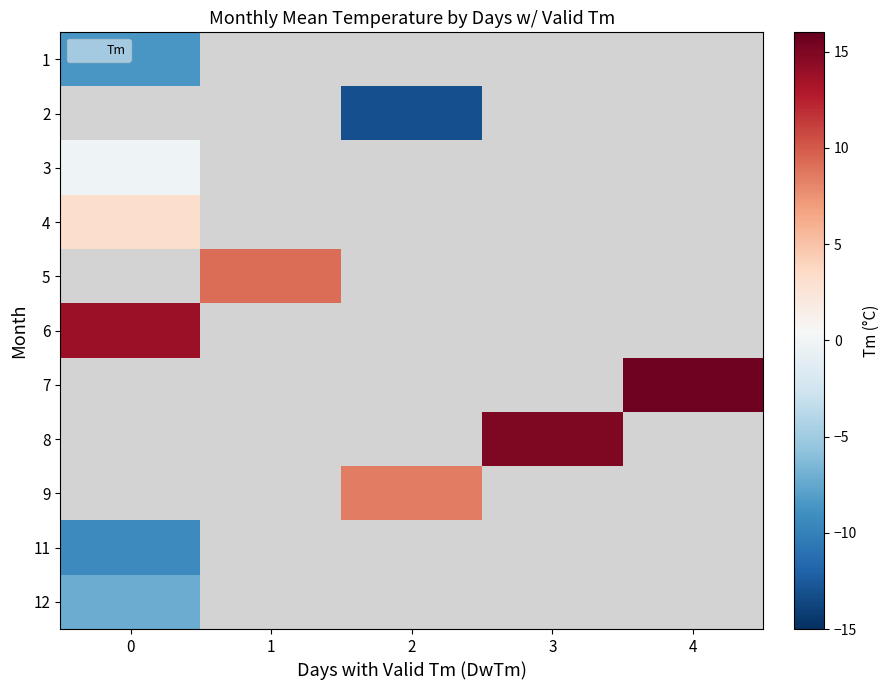

What is the spread (max minus min) of values at 0?

23.2